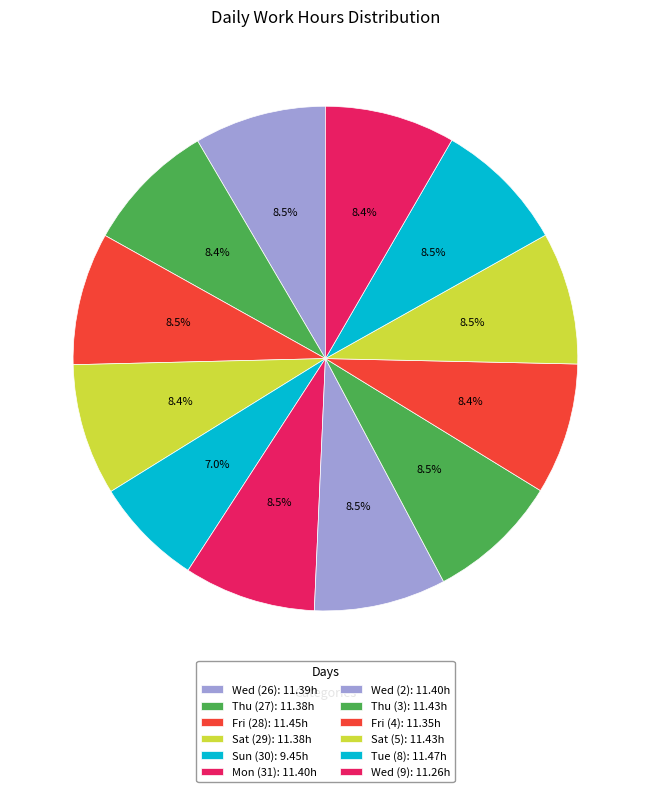

What is the smallest slice in the pie chart?

Sun (30)